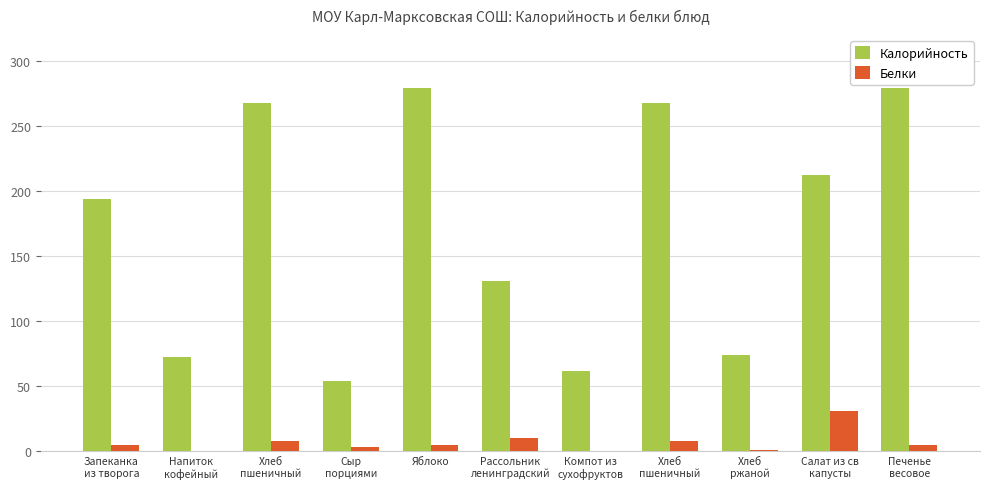

What is the maximum value shown in the chart?

279.0